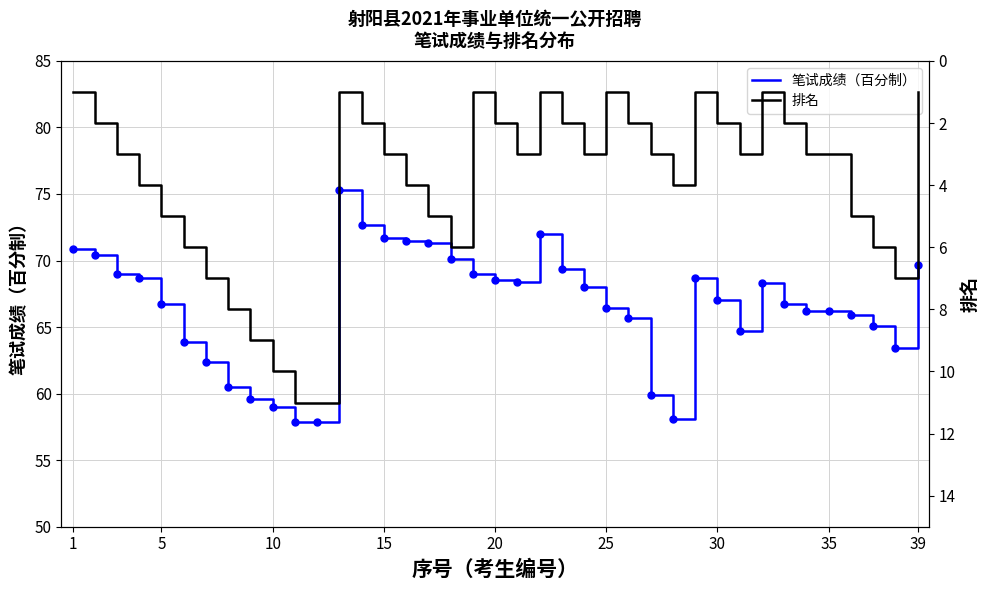

What is the minimum value for 笔试成绩（百分制）?

57.9